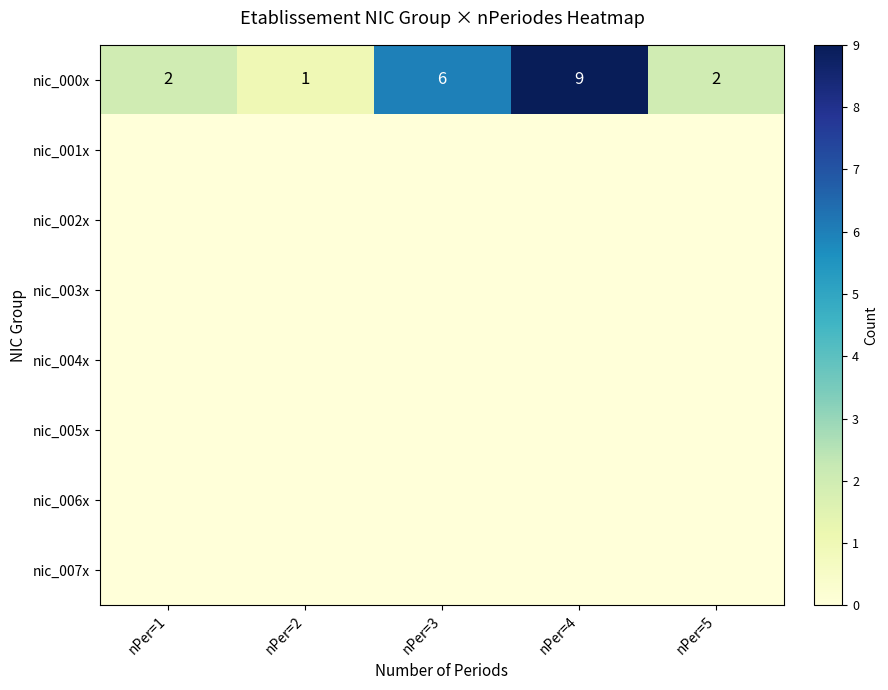

What is the highest value of the nic_000x series?

9